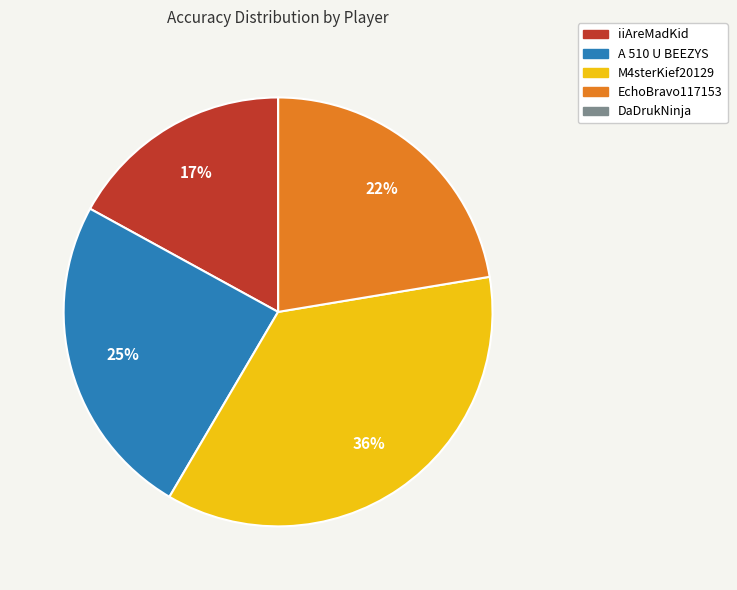

Is it true that M4sterKief20129 is 29% of the pie?

False